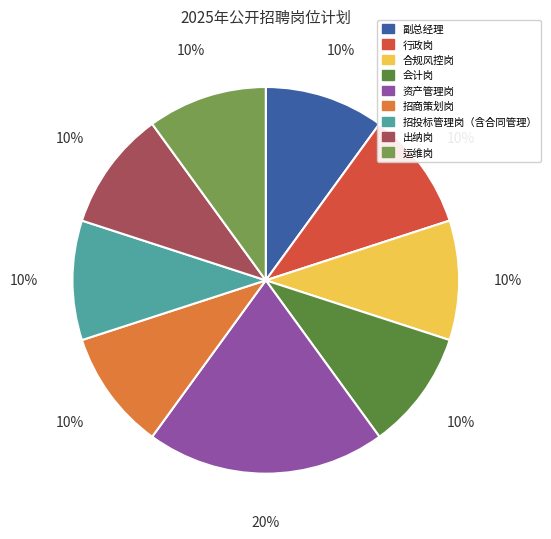

To the nearest percent, what is the difference between the largest and smallest slice percentages?

10%